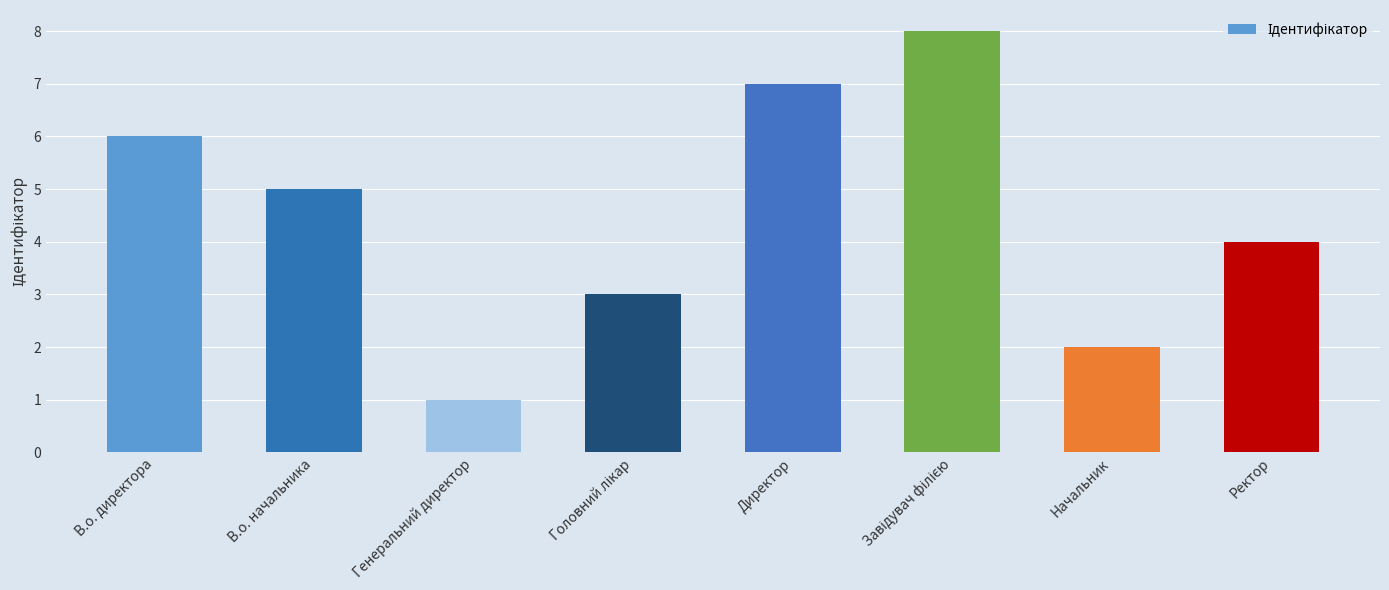

How many values are between 3 and 7?

5